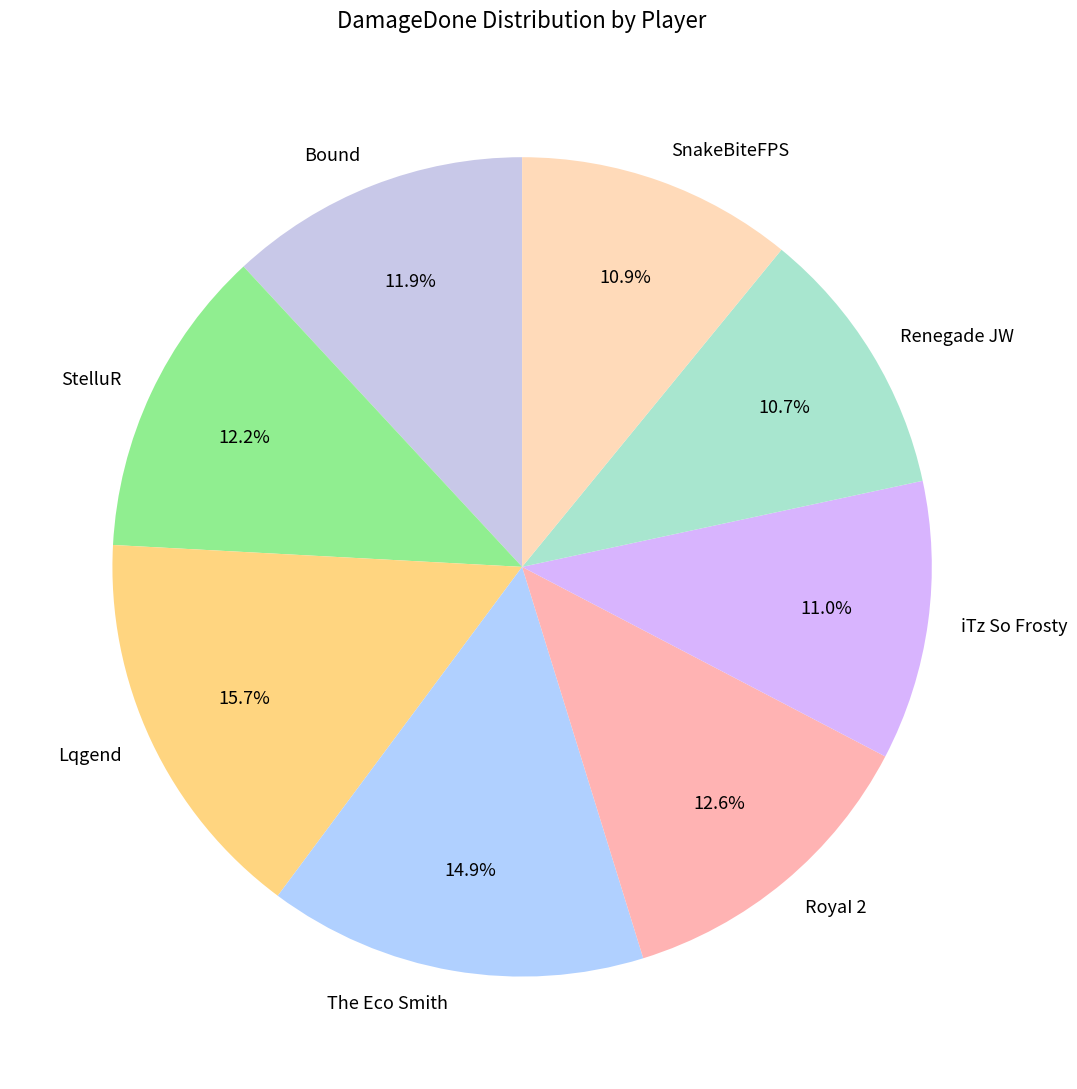

To the nearest percent, what portion does SnakeBiteFPS represent?

11%